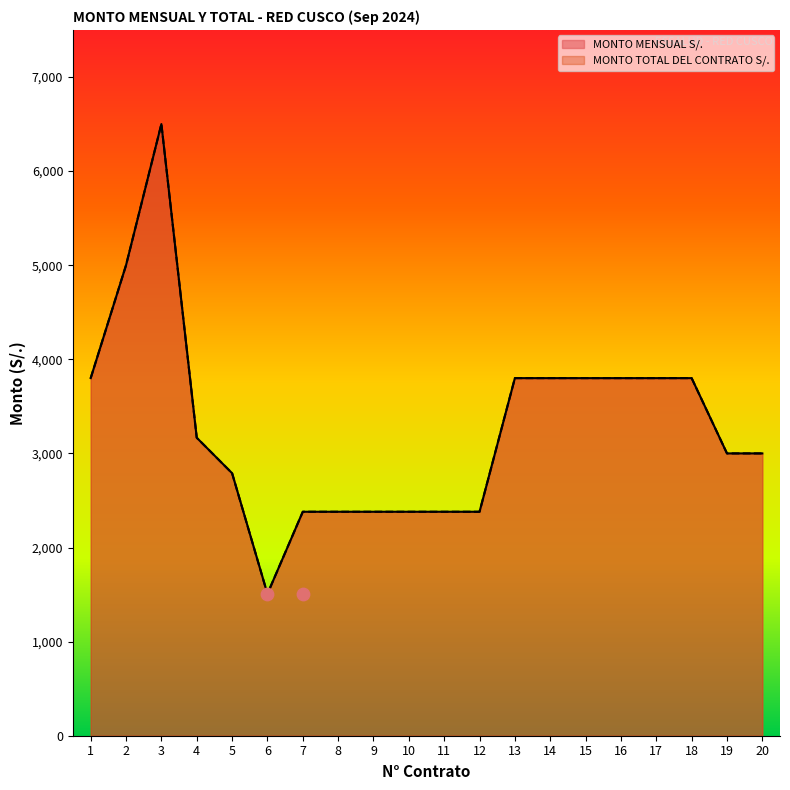

What is the total value across all series at 1?

7600.0